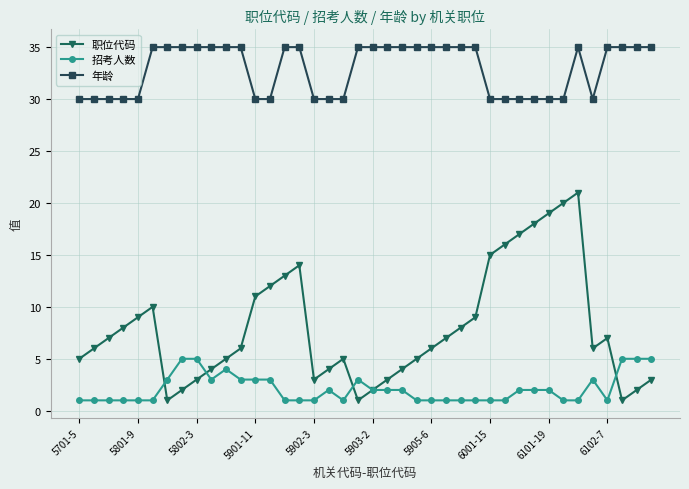

What is the average value of the 招考人数 series?

2